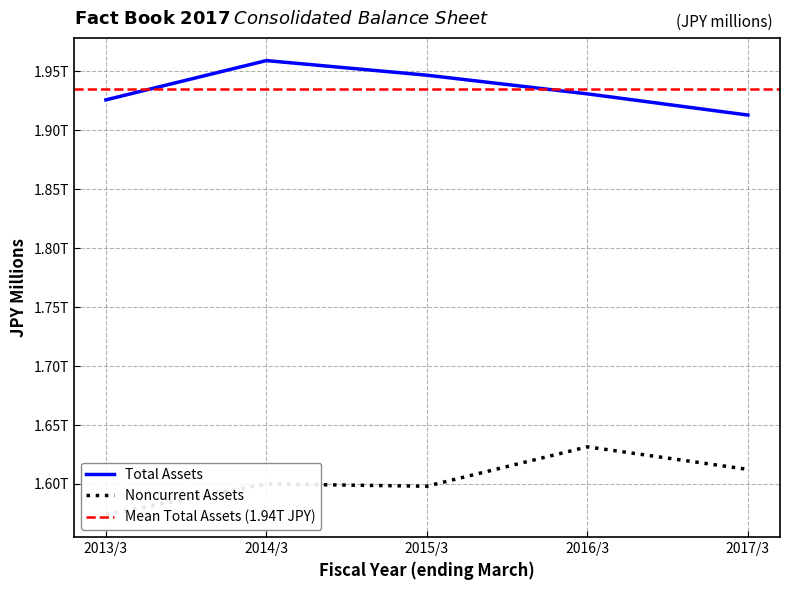

What is the total value across all series at 2017/3?

3525309